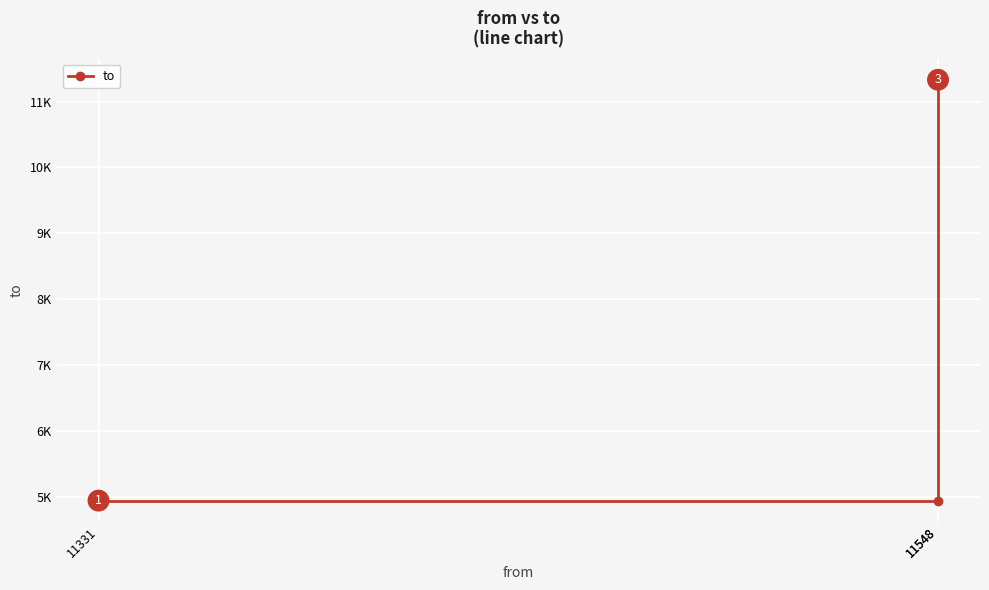

What is the maximum value shown in the chart?

11331